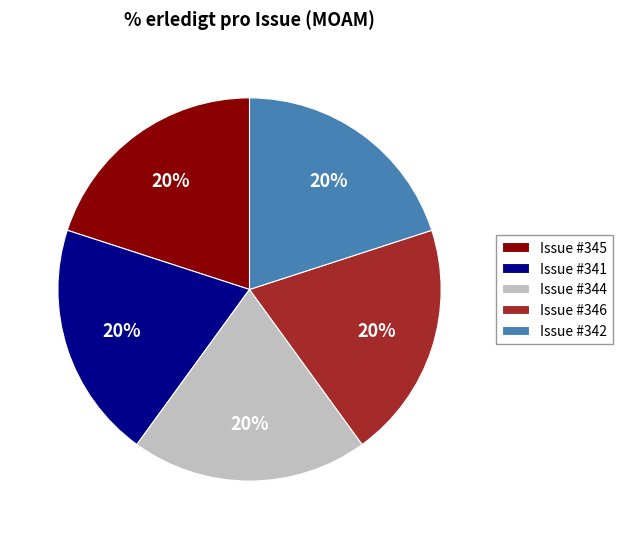

To the nearest percent, what is the difference between the largest and smallest slice percentages?

0%